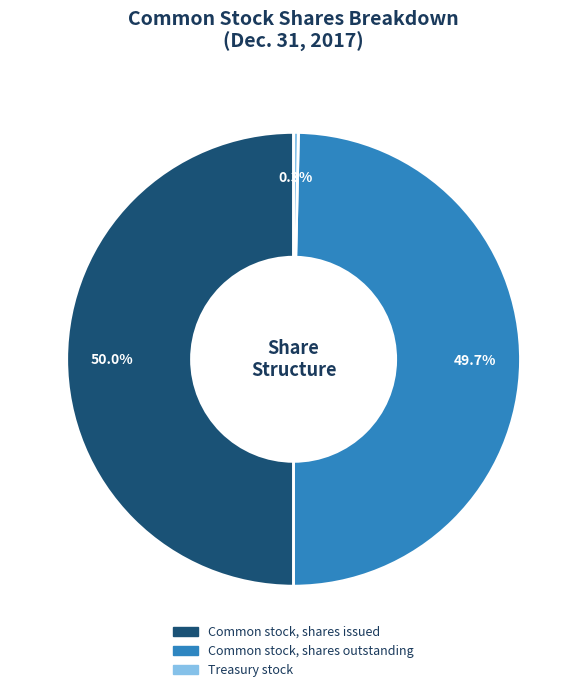

How many slices are in this pie chart?

3